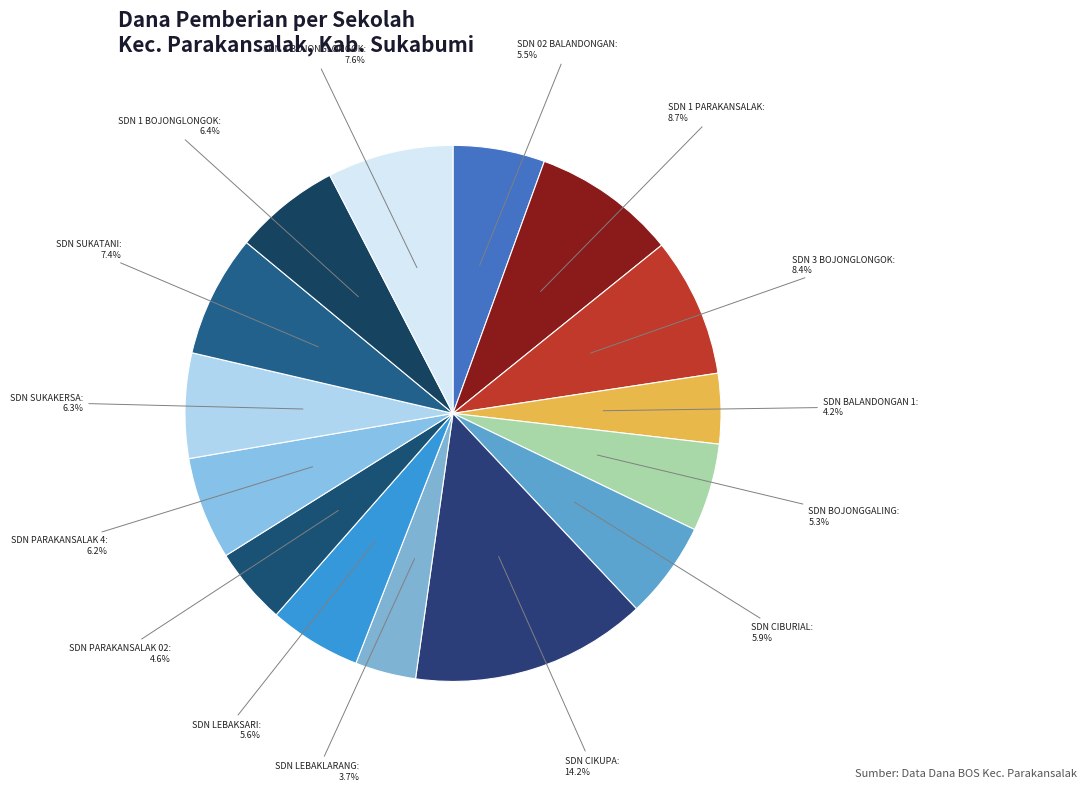

How many slices are in this pie chart?

15